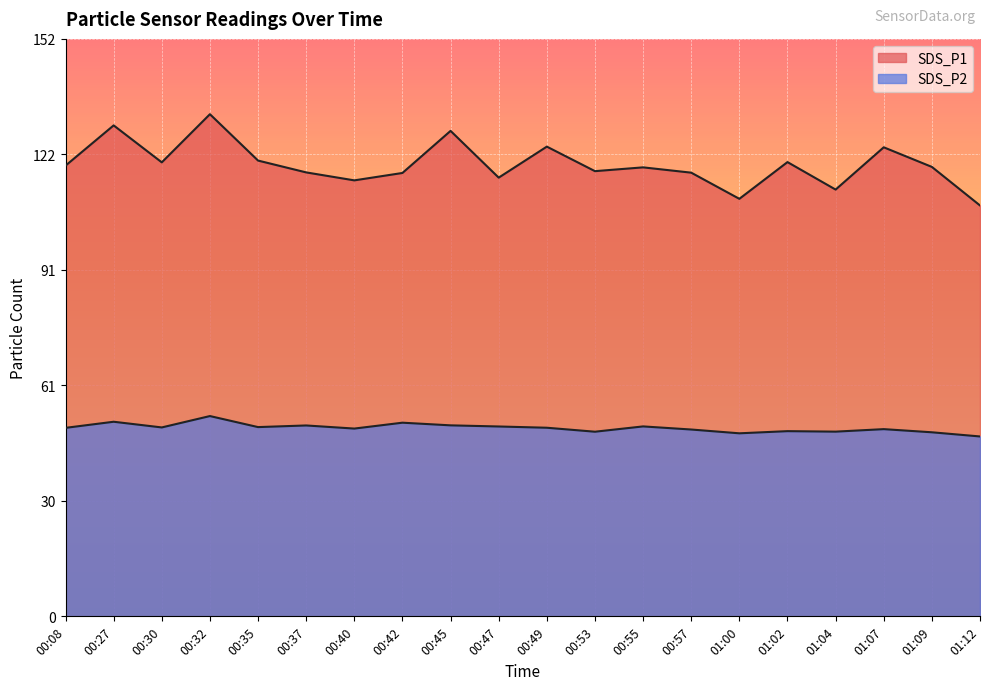

How many lines are shown in the chart?

2